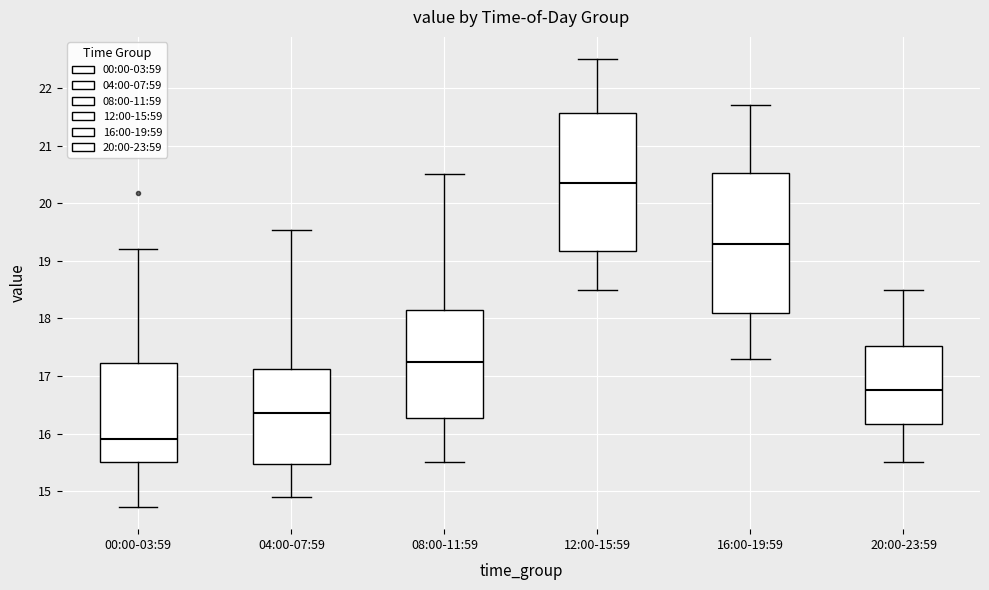

Reading left to right, read every box against the y-axis: the position of its median line, the range the box covers, and the ends of its whiskers. The values are not printed on the chart, so give them approximately, as read against the axis.

00:00-03:59: median 15.9, box 15.5 to 17.2, whiskers 14.7 to 19.2
04:00-07:59: median 16.4, box 15.5 to 17.1, whiskers 14.9 to 19.5
08:00-11:59: median 17.3, box 16.3 to 18.2, whiskers 15.5 to 20.5
12:00-15:59: median 20.4, box 19.2 to 21.6, whiskers 18.5 to 22.5
16:00-19:59: median 19.3, box 18.1 to 20.5, whiskers 17.3 to 21.7
20:00-23:59: median 16.8, box 16.2 to 17.5, whiskers 15.5 to 18.5